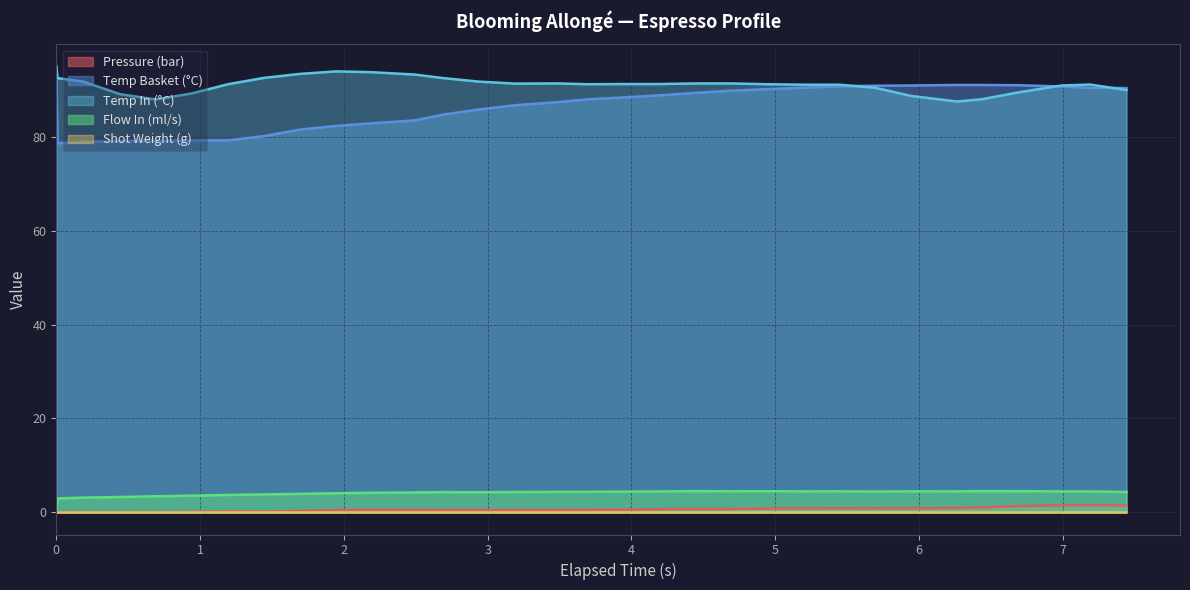

How many values in the water_temperature_basket series are below 88?

15